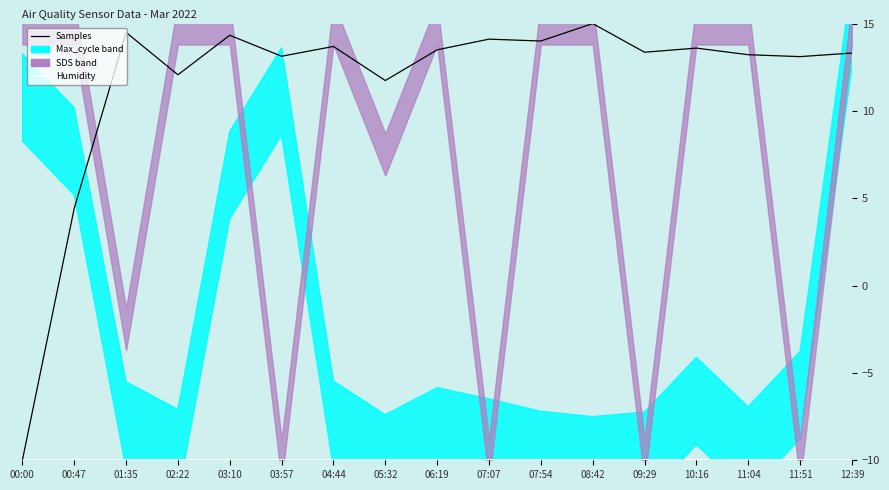

True or false: Samples and Humidity intersect in this chart.

False